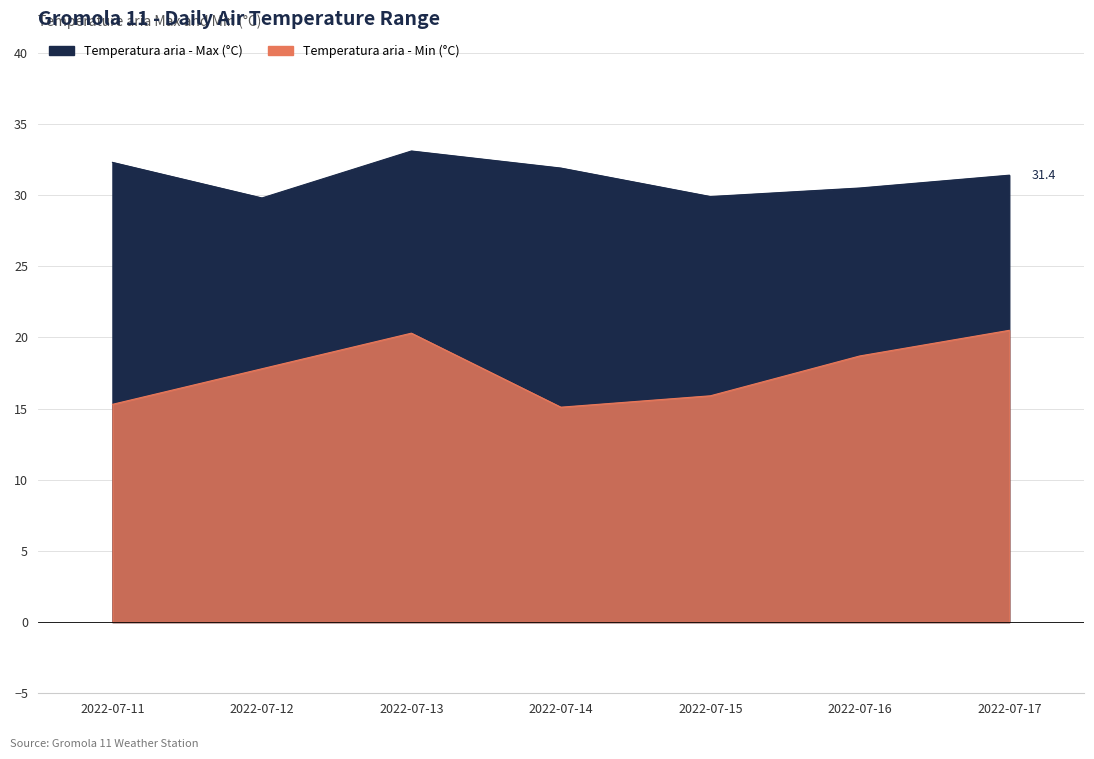

List the labels in order of Temperatura aria - Min (°C) value, largest first.

2022-07-17, 2022-07-13, 2022-07-16, 2022-07-12, 2022-07-15, 2022-07-11, 2022-07-14